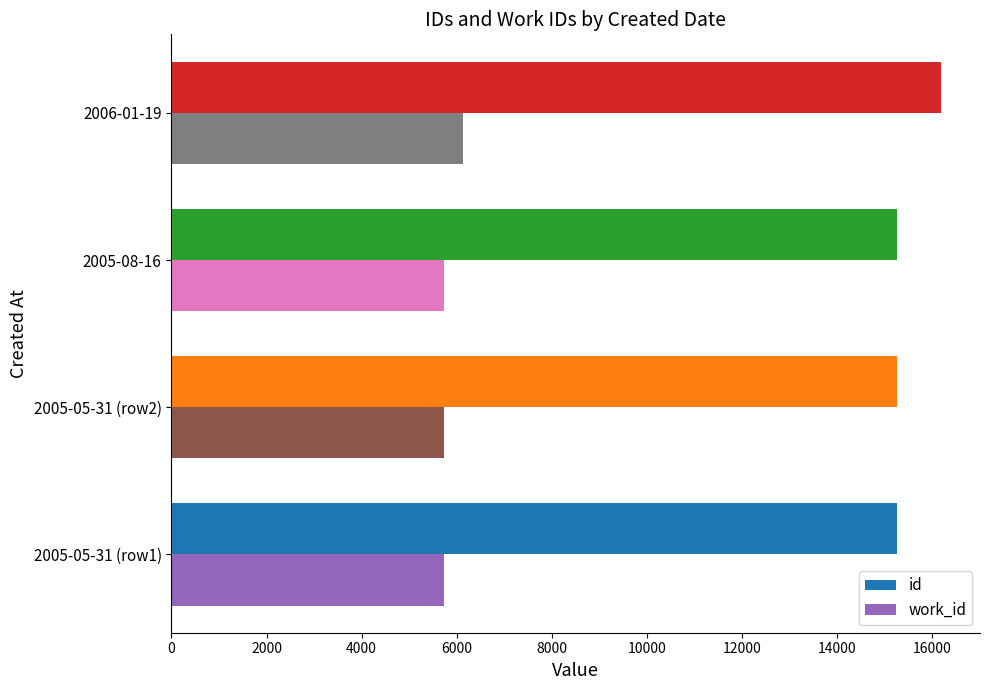

Rank the series by their average value, from lowest to highest.

work_id, id